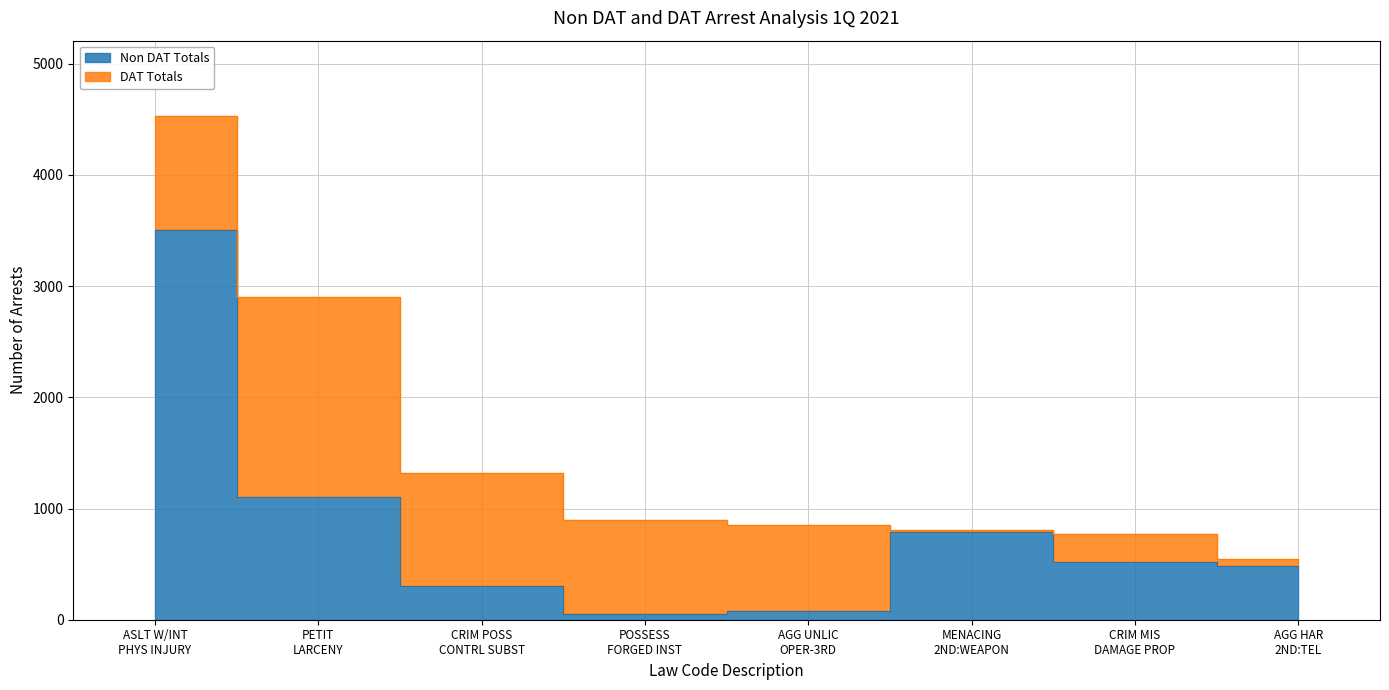

What is the minimum value shown in the chart?

50